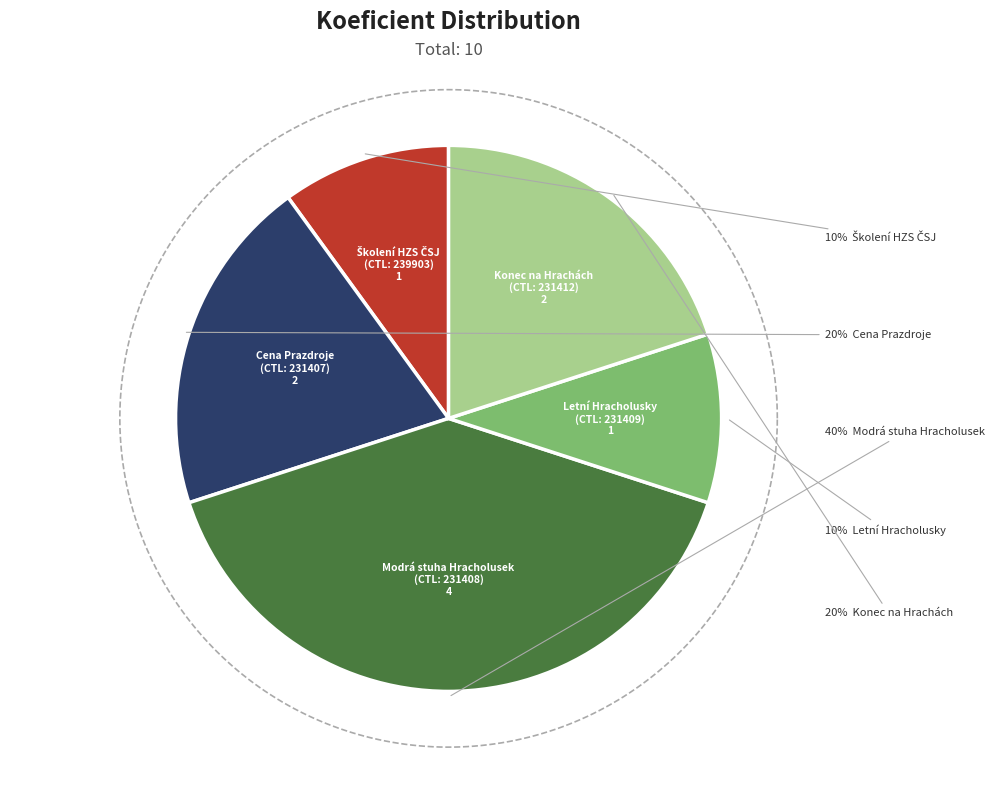

What portion of the pie excludes 231408?

60.0%